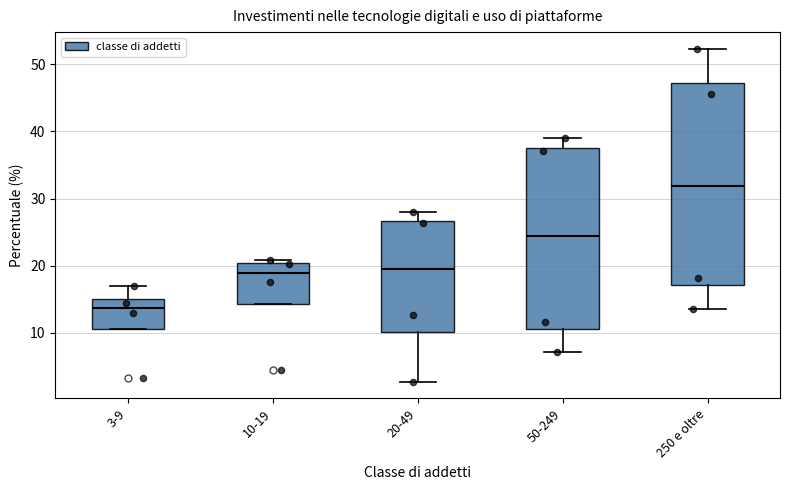

Which box is the tallest, from its lower edge to its upper edge?

250 e oltre